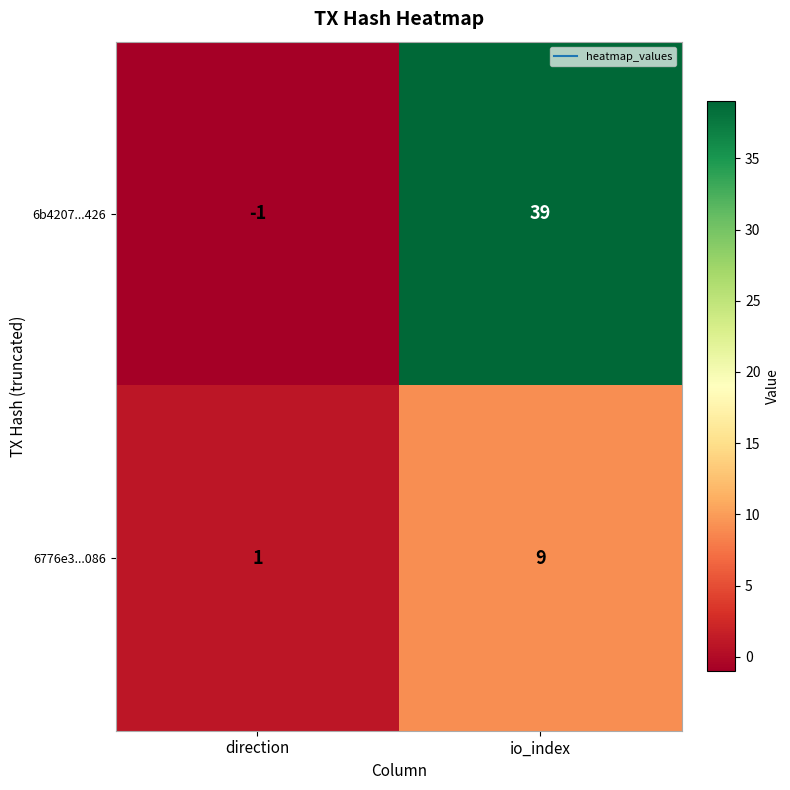

Rank the series at io_index from highest to lowest value.

6b4207...426, 6776e3...086